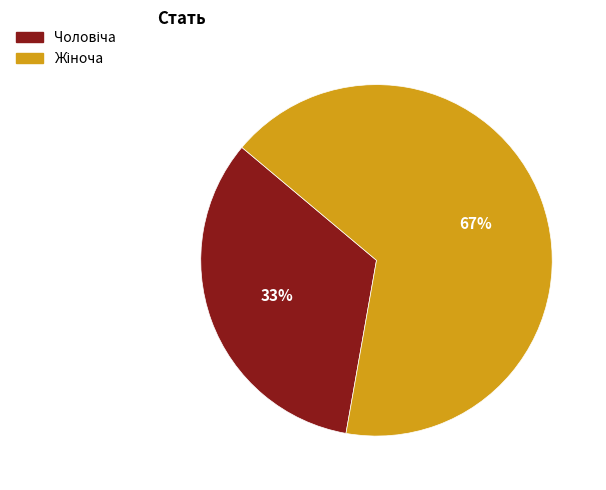

Is there any slice that represents more than half of the pie?

Yes